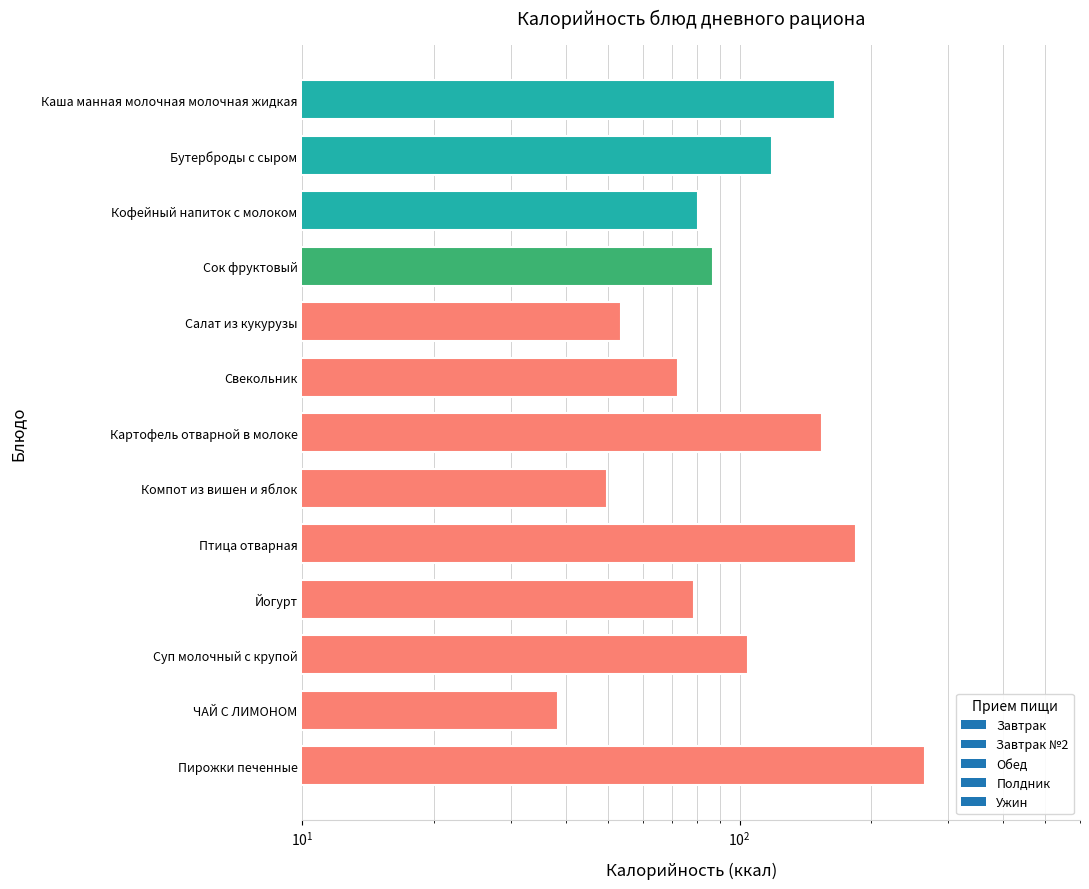

What is the maximum value shown in the chart?

265.2